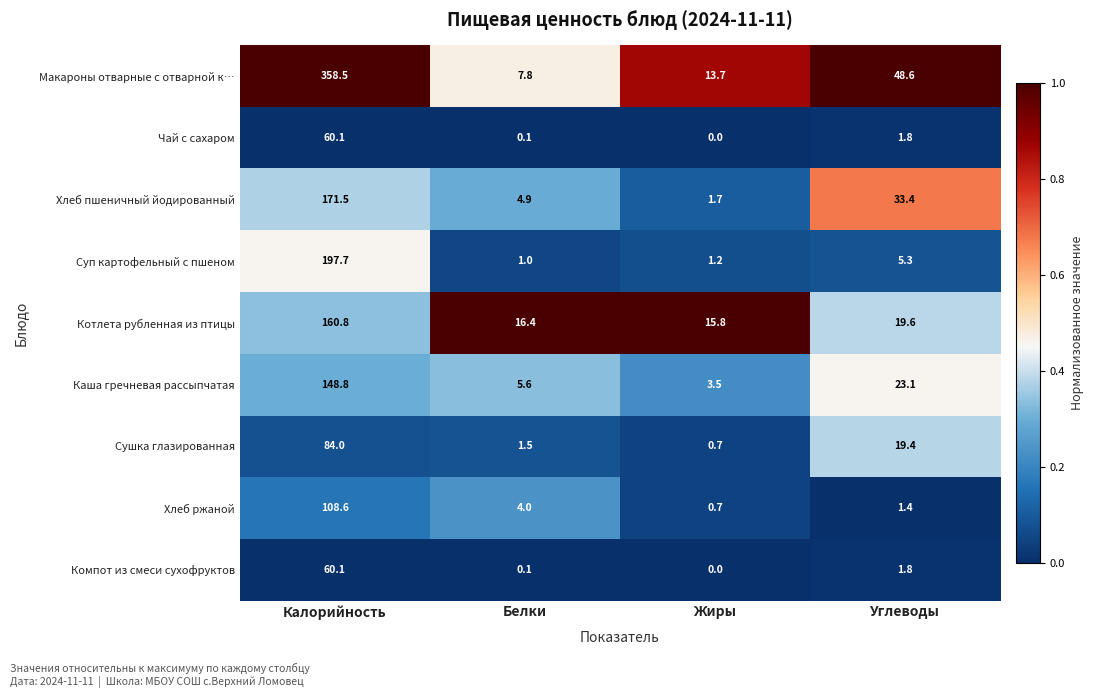

Is it true that Компот из смеси сухофруктов equals 21.2 at Калорийность?

False